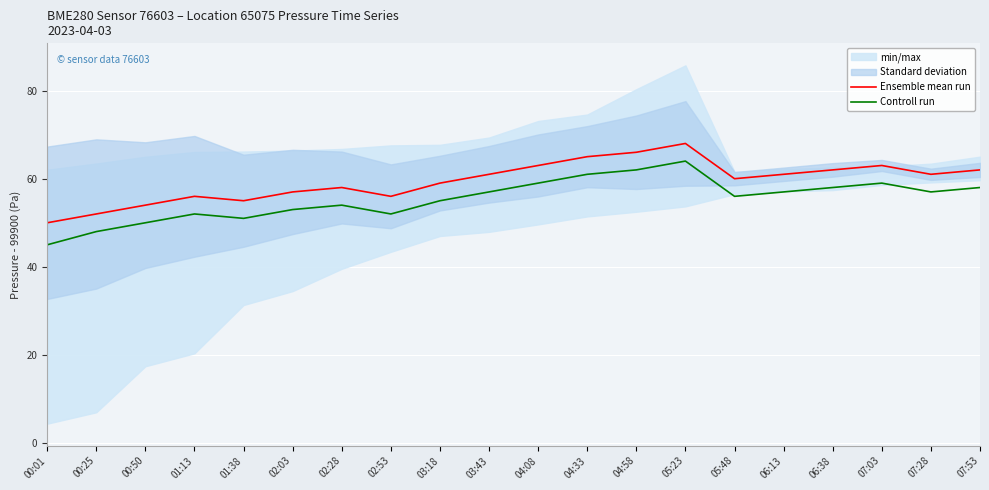

At which category does Ensemble mean run reach its first local valley?

01:38